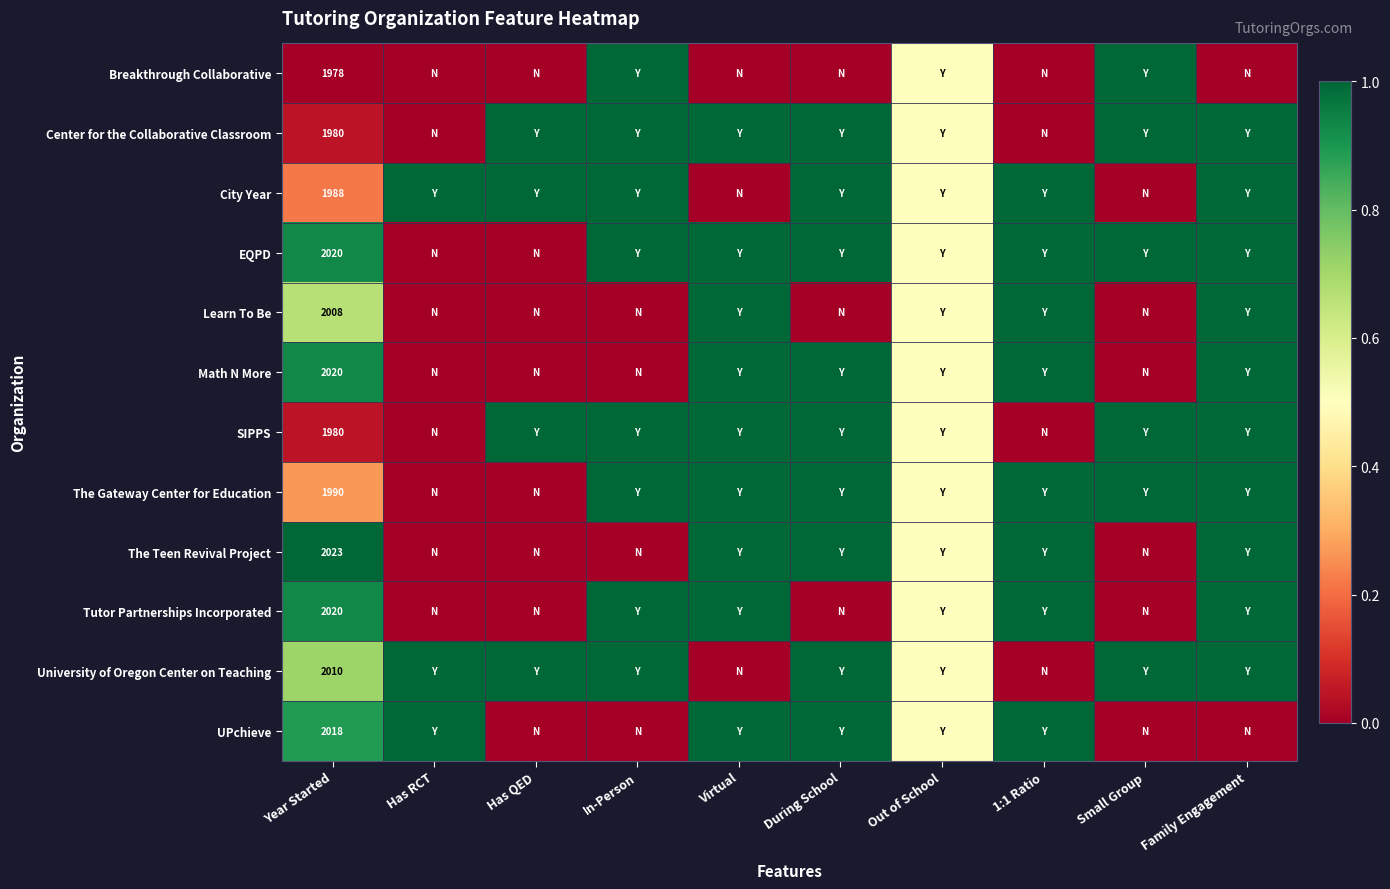

What is the total value across all series at Year Started?

24035.0